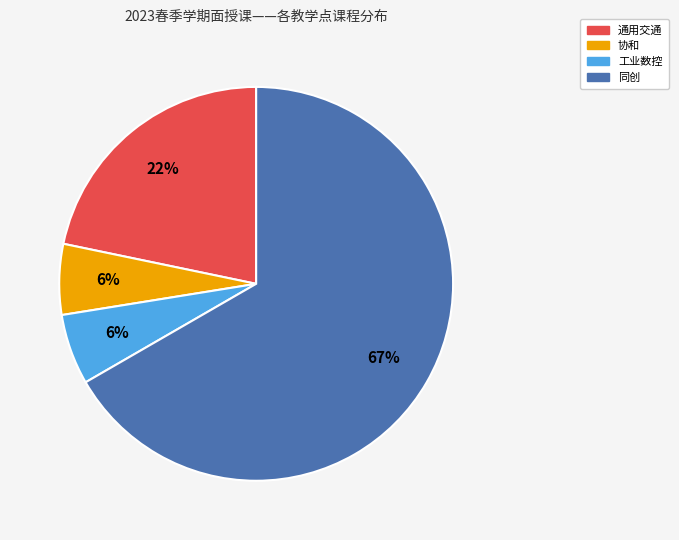

Do 工业数控 and 协和 together represent more than half of the pie?

No